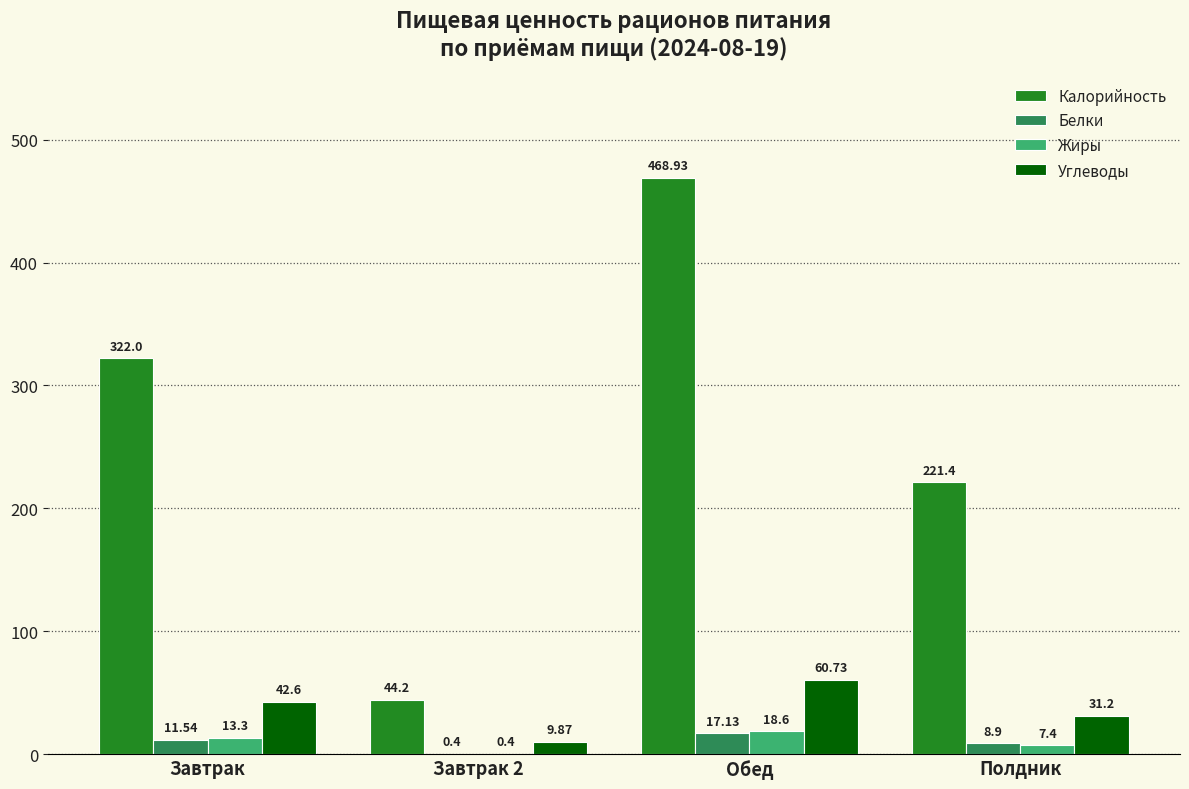

Reading left to right, transcribe all the data shown in this chart.

Калорийность: Завтрак=322.0	Завтрак 2=44.2	Обед=468.9	Полдник=221.4
Белки: Завтрак=11.5	Завтрак 2=0.4	Обед=17.1	Полдник=8.9
Жиры: Завтрак=13.3	Завтрак 2=0.4	Обед=18.6	Полдник=7.4
Углеводы: Завтрак=42.6	Завтрак 2=9.9	Обед=60.7	Полдник=31.2